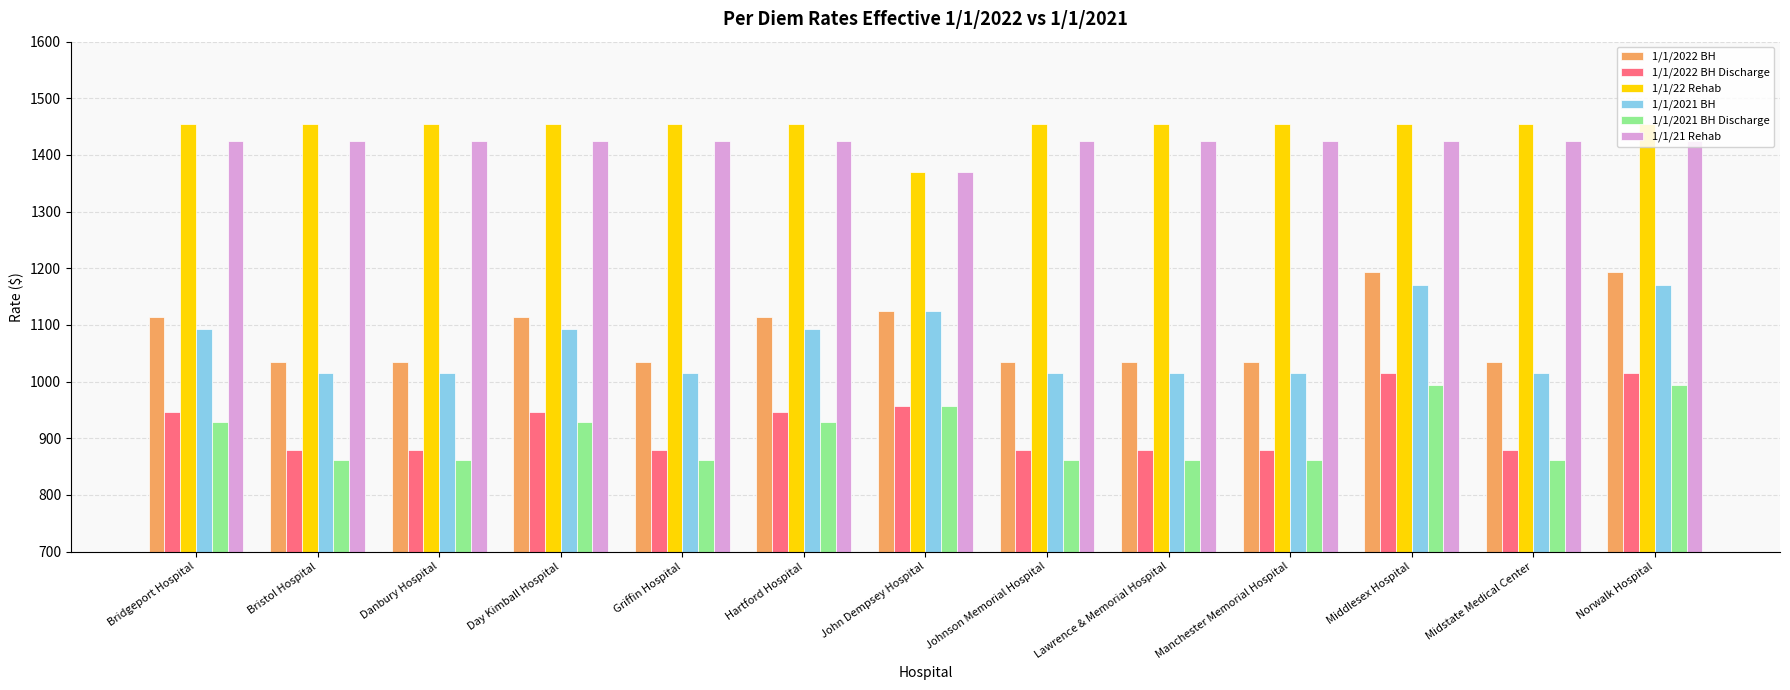

The 1/1/2021 BH series shows 1748.9 at Hartford Hospital. True or false?

False